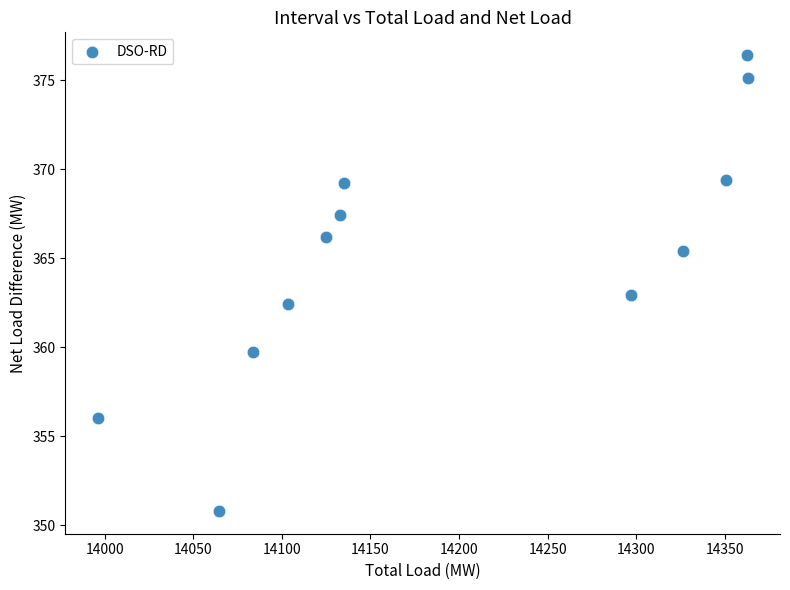

What is the range of X values (max minus min)?

366.8